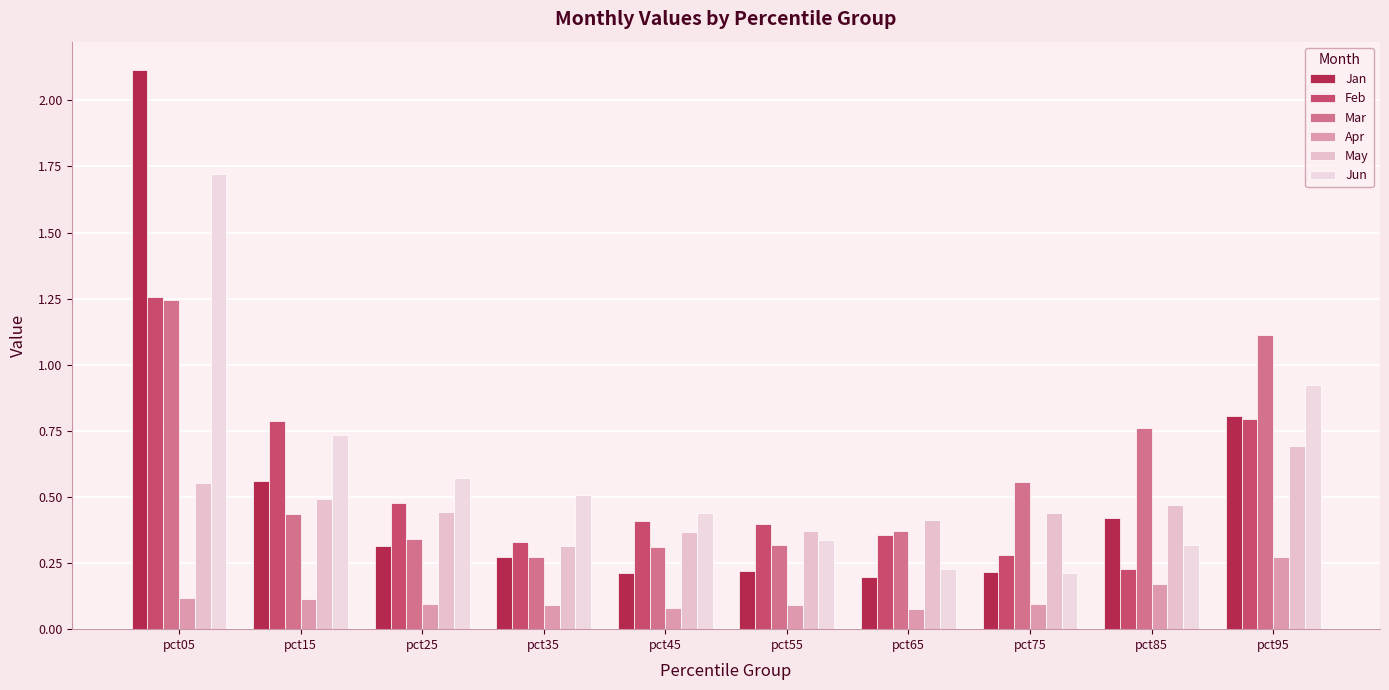

What is the minimum value shown in the chart?

0.1